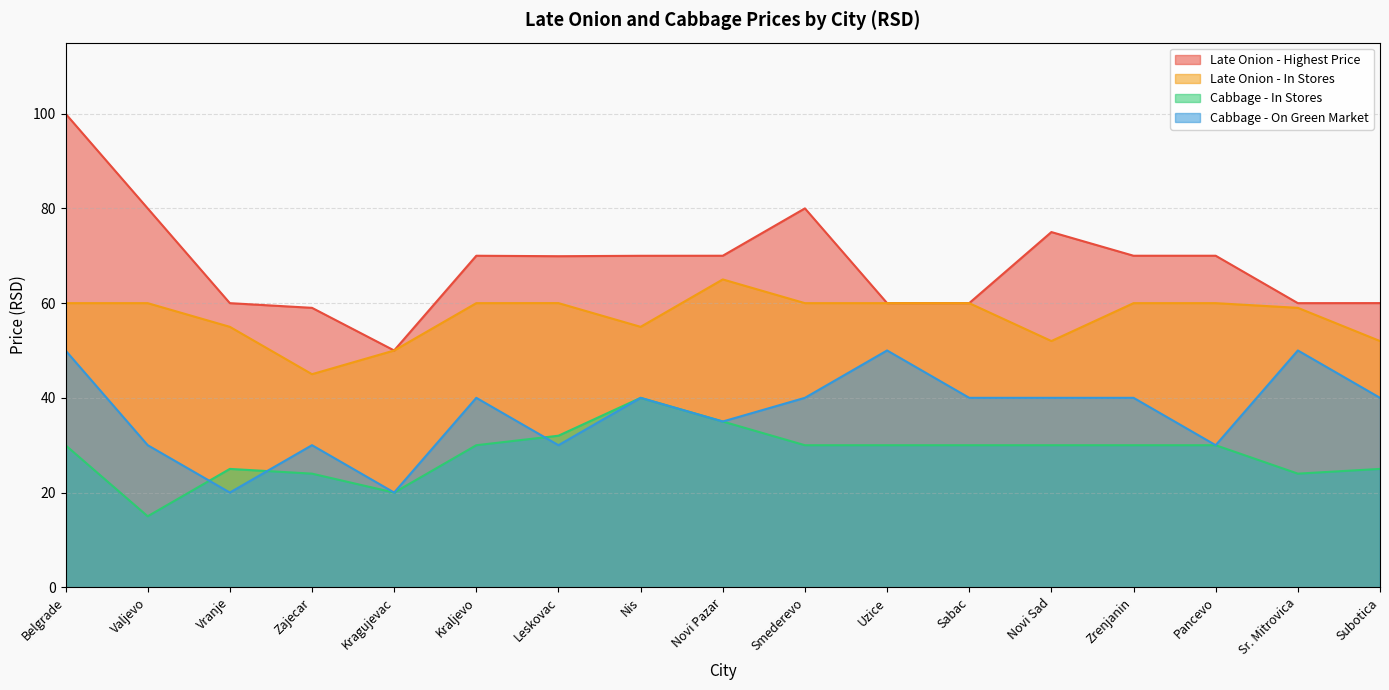

What is the label of the 11th point from the right?

Leskovac